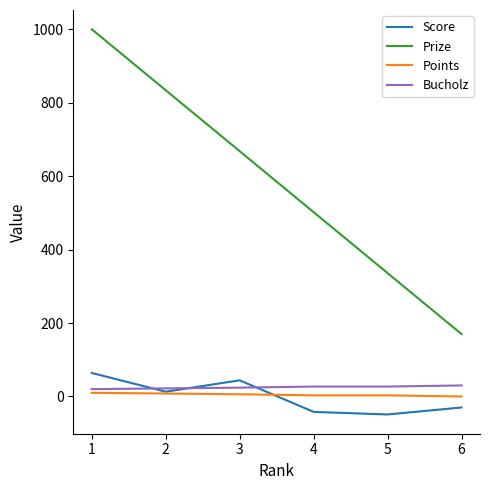

True or false: Points and Prize intersect in this chart.

False